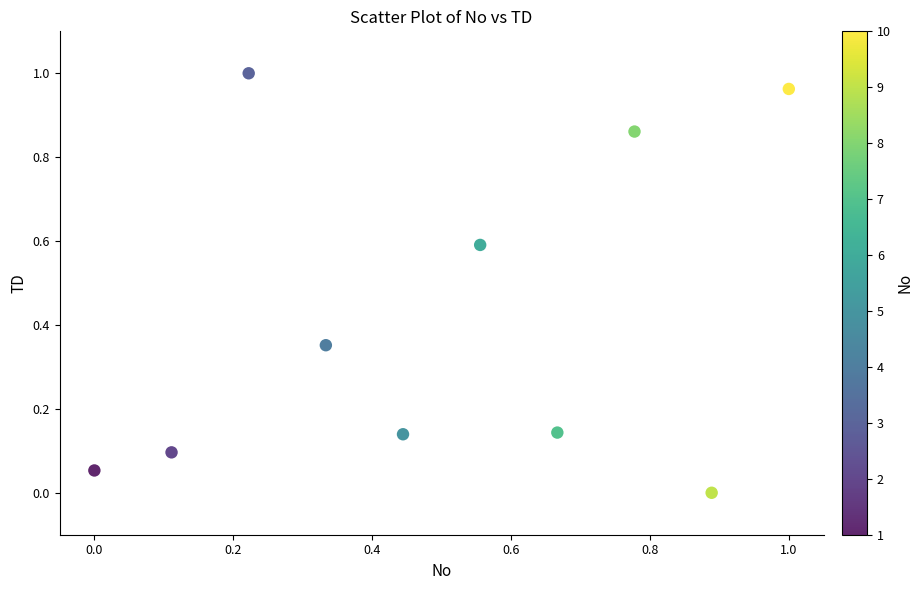

What is the average X value?

0.5